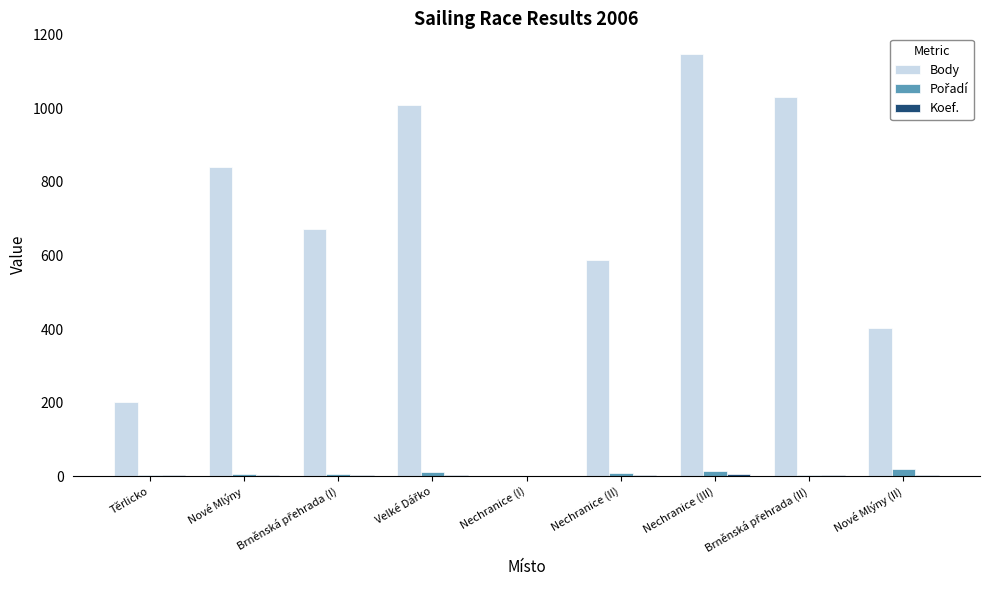

The Body series shows 587 at Nechranice (II). True or false?

True